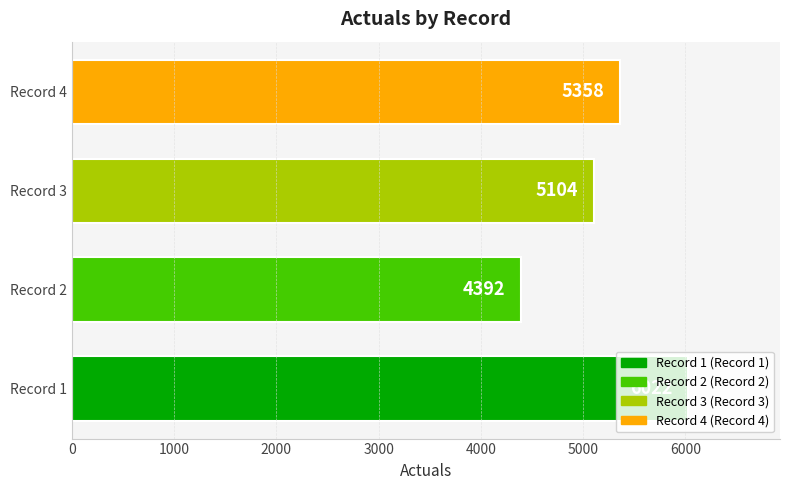

Count the values in the range 5104 to 6022.

3